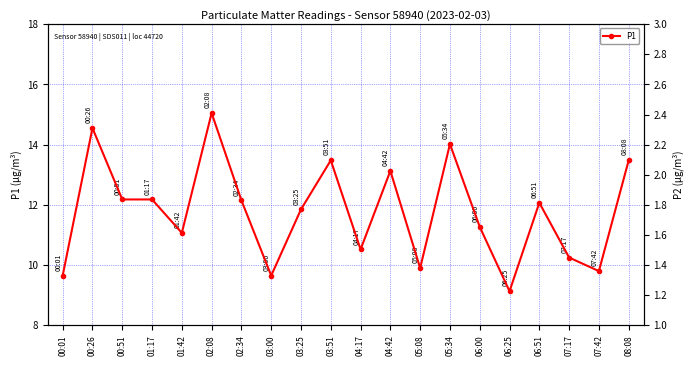

Which has a higher value, 07:17 or 00:01?

07:17